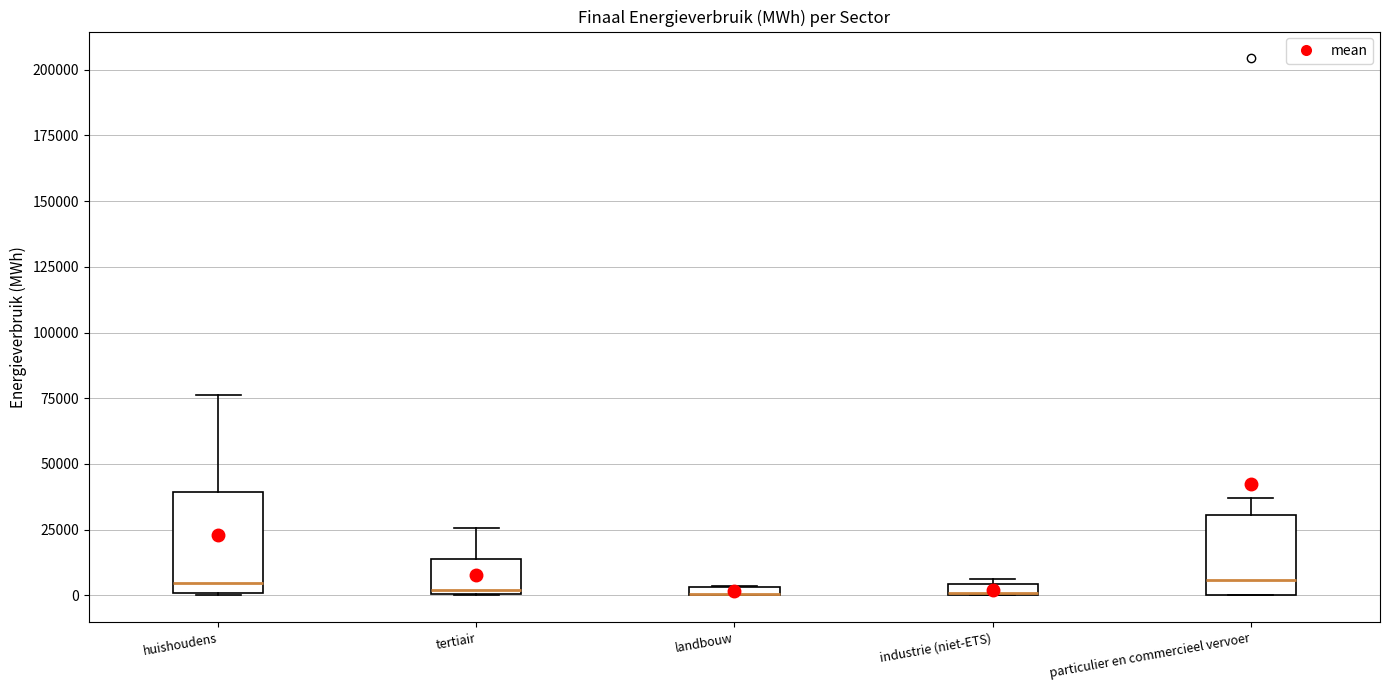

Which box is the tallest, from its lower edge to its upper edge?

huishoudens